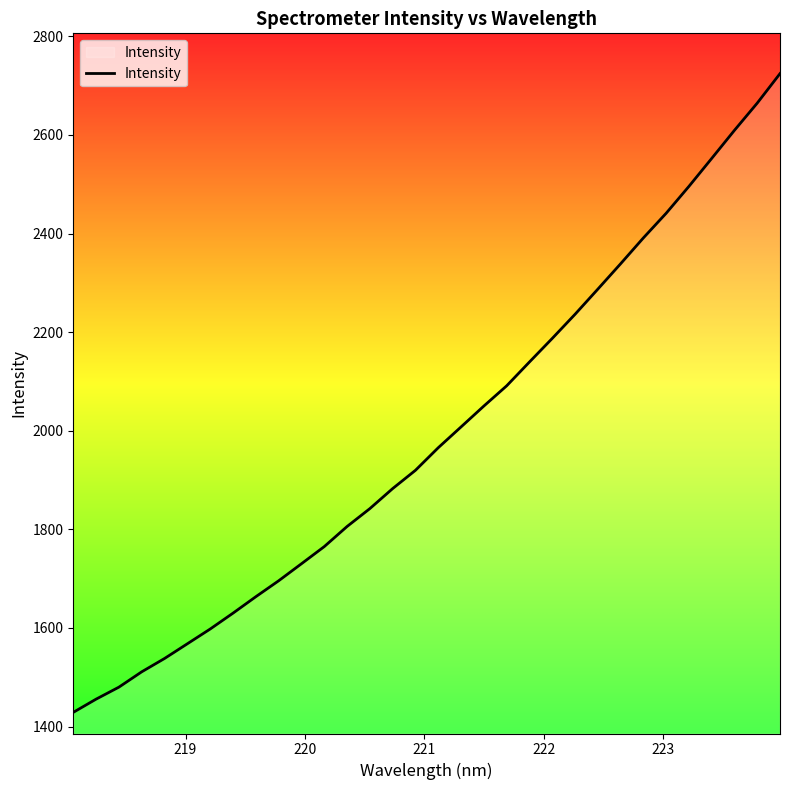

What is the average value?

1990.4